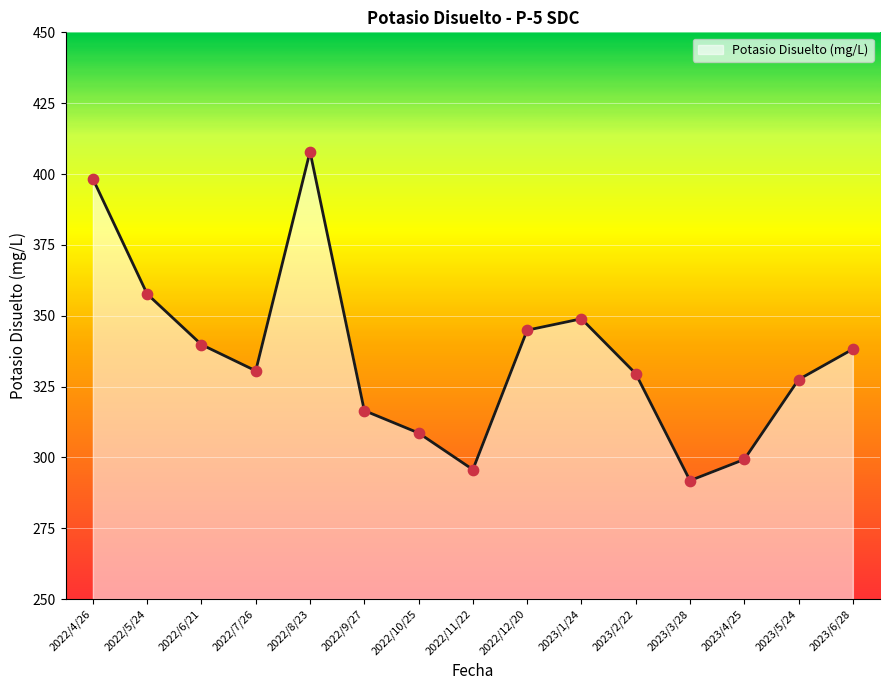

What is the change in value from 2022/8/23 to 2022/9/27?

-91.4